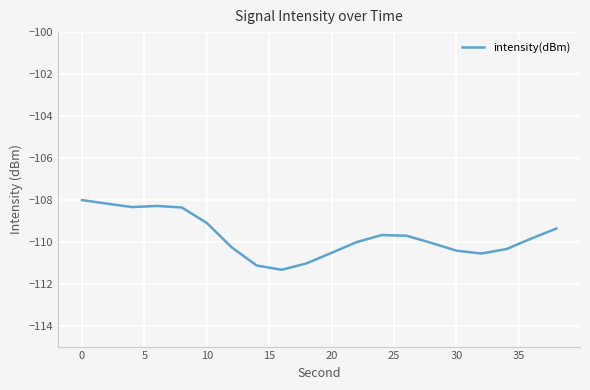

What is the minimum value shown in the chart?

-111.3